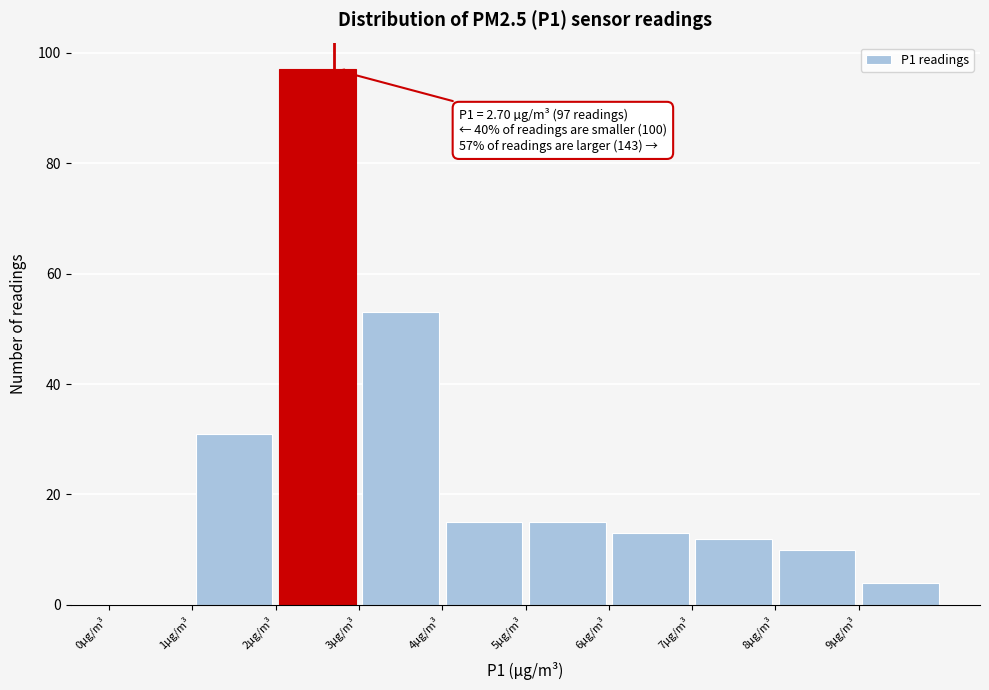

Which range on the x-axis has the tallest bar?

2 to 3